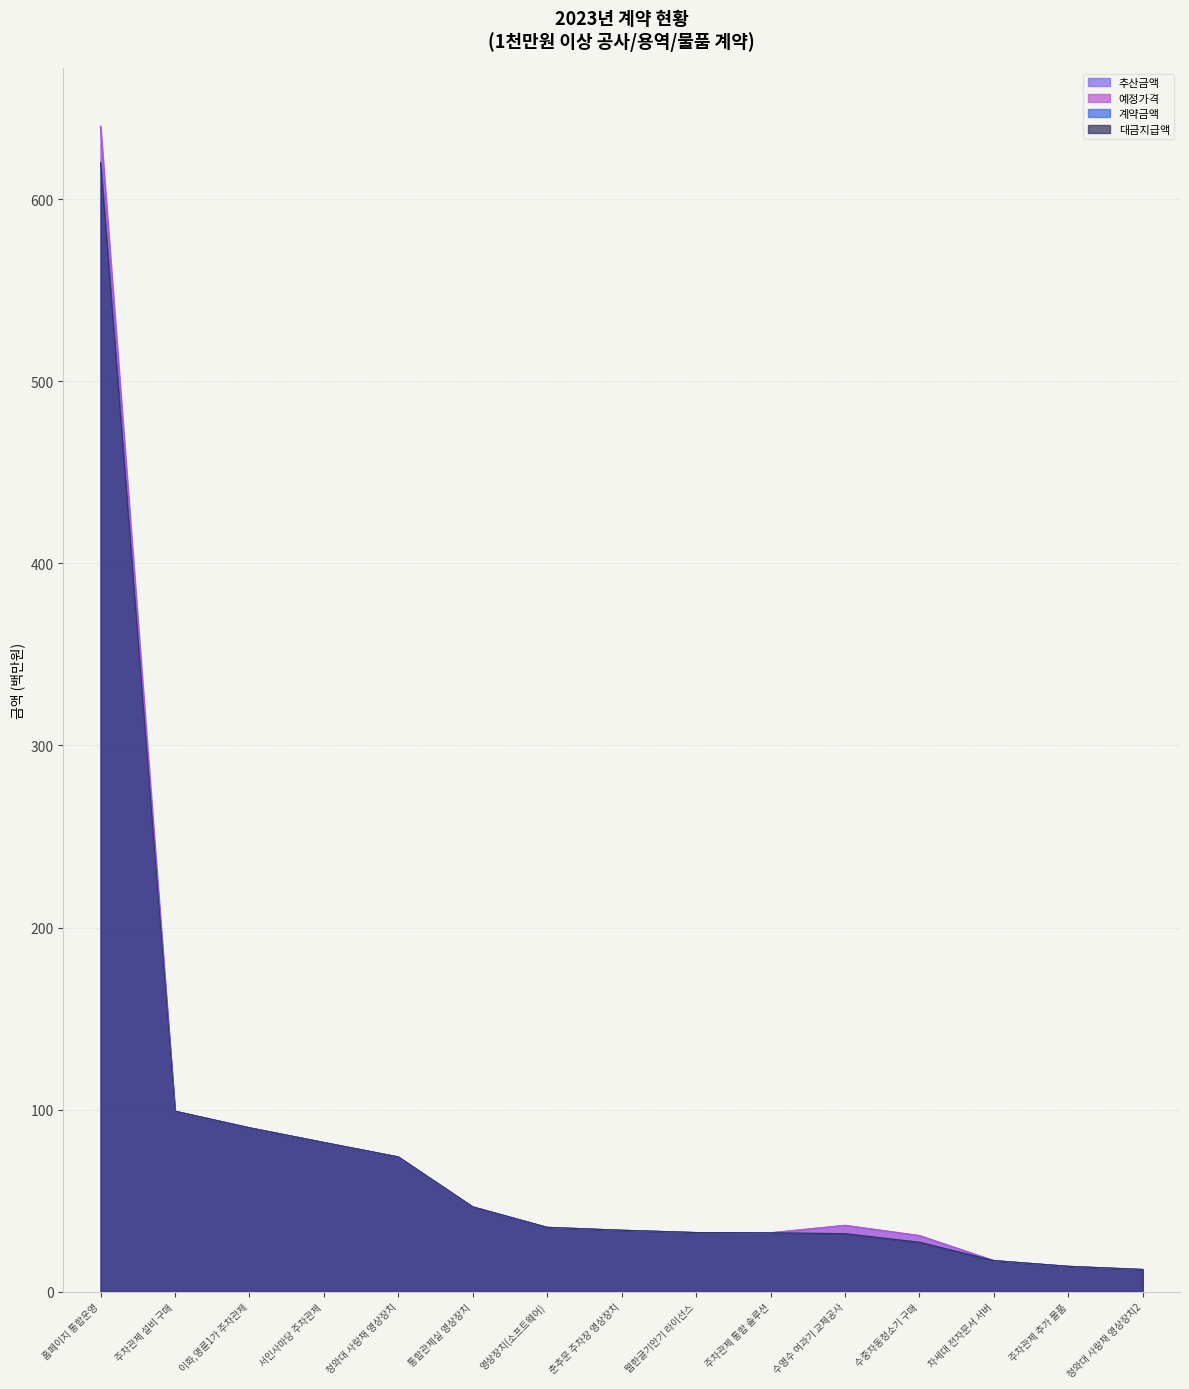

Is the value of 예정가격 at 서인사마당 주차관제 greater than the value of 대금지급액 at 청와대 사랑채 영상장치?

Yes